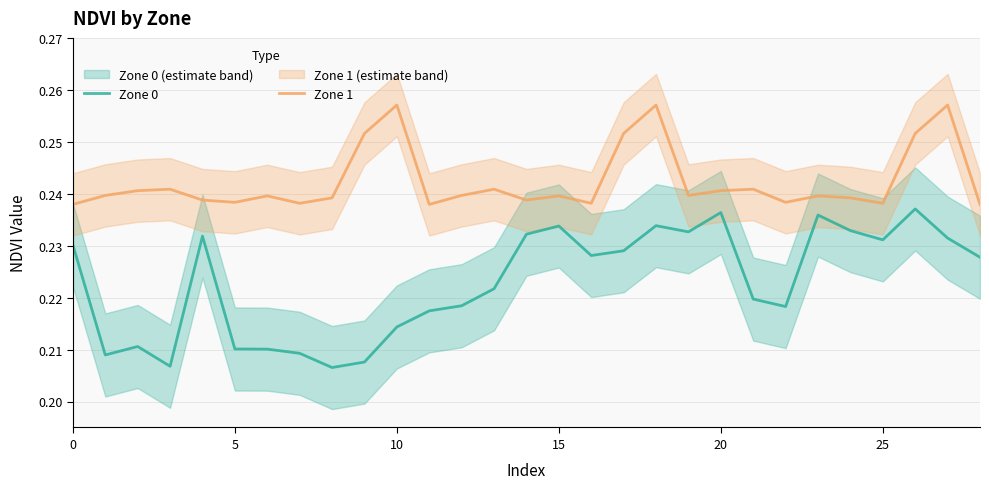

True or false: Zone 1 has more than 0 interior local peaks.

True